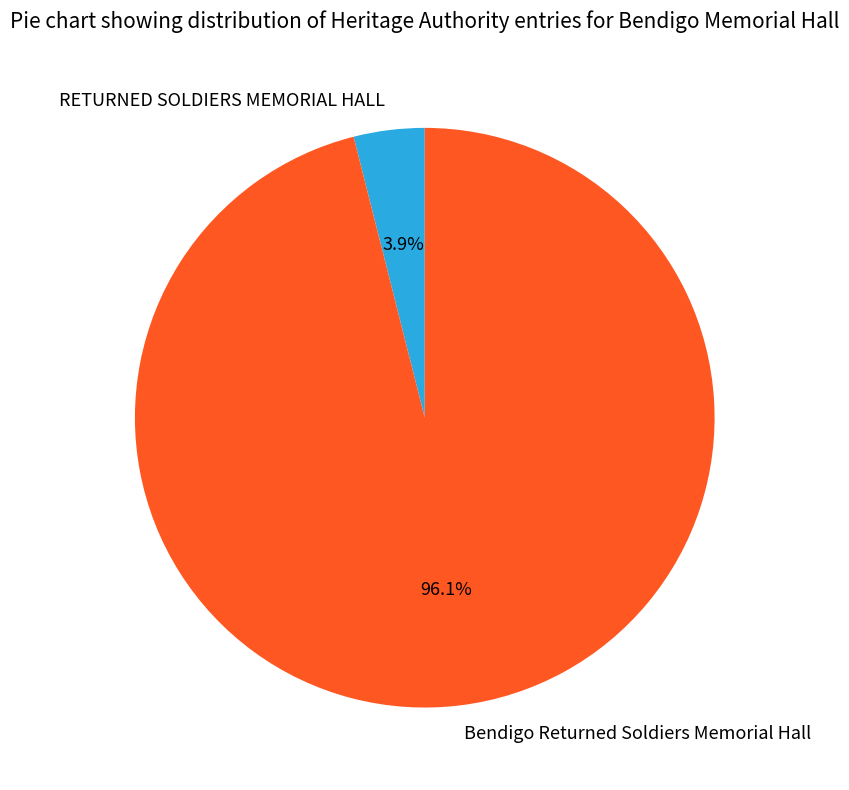

Which category has the smallest portion of the pie?

RETURNED SOLDIERS MEMORIAL HALL